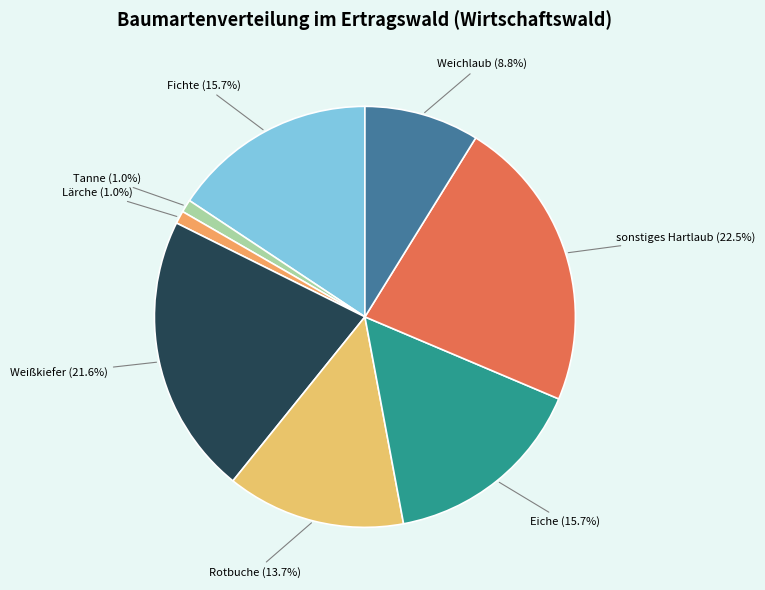

Approximately how many times larger is the value at sonstiges Hartlaub compared to Eiche?

1.4